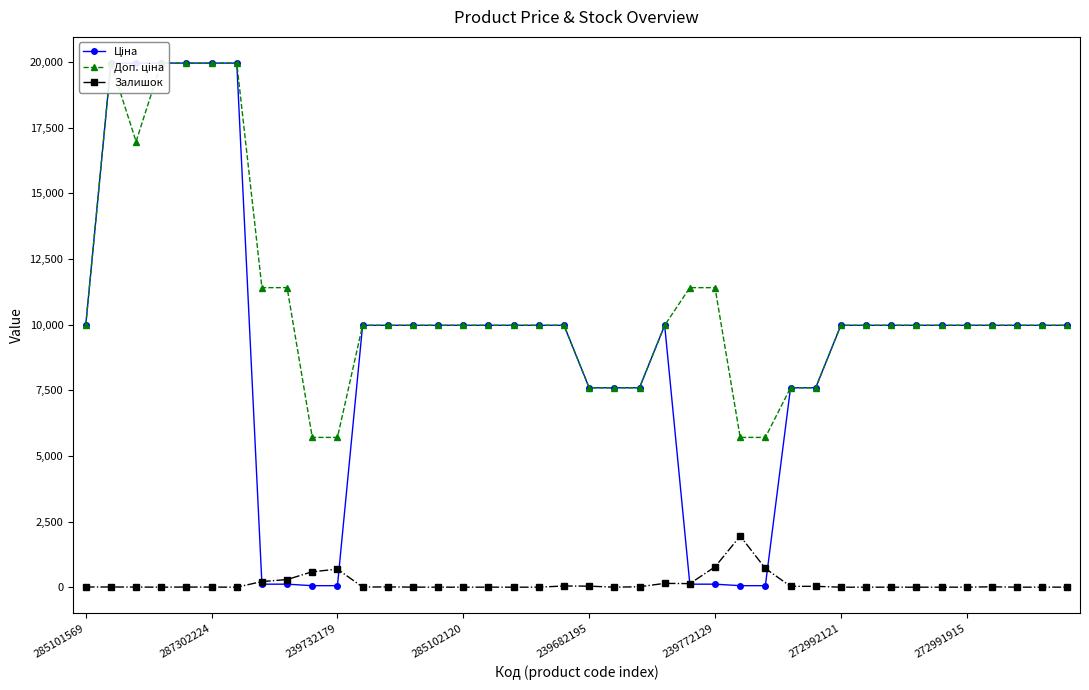

What is the highest value of the Залишок series?

1948